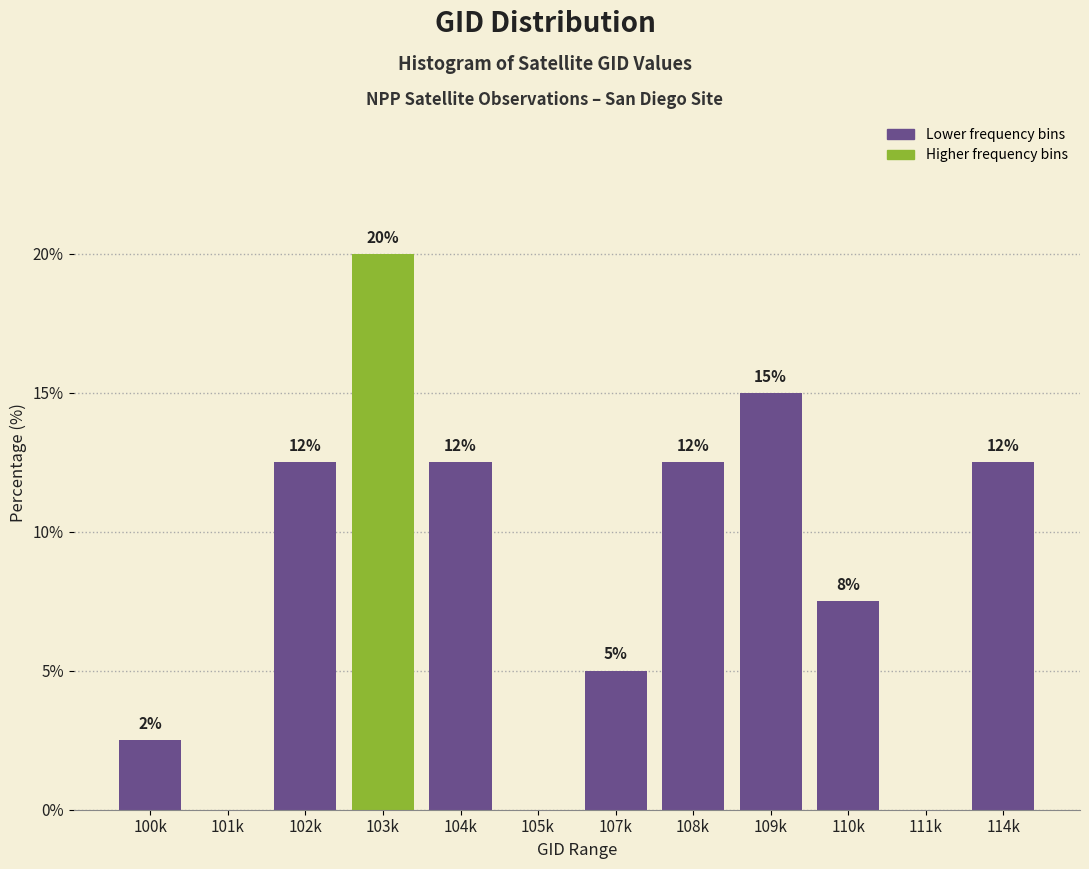

Are the bars horizontal?

No